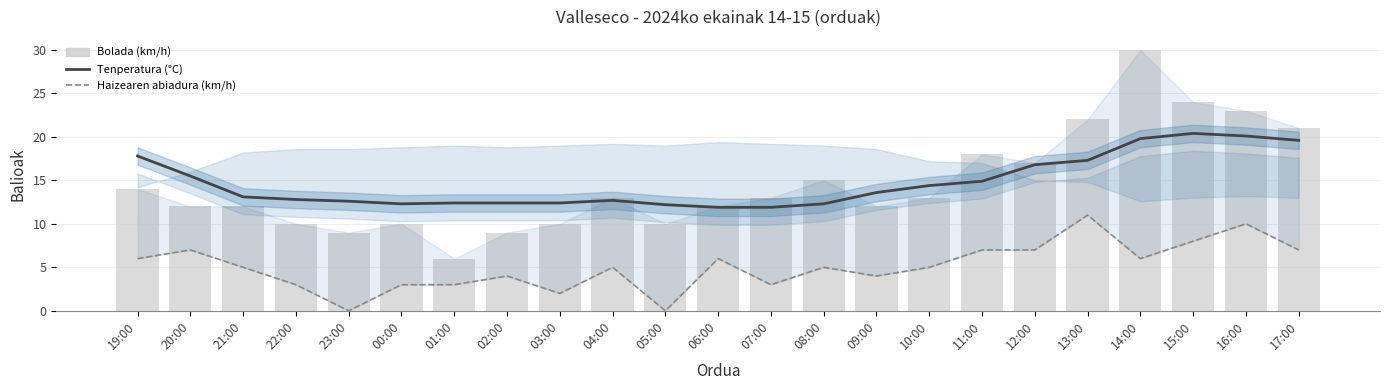

At 01:00, list the series in order from smallest to largest.

Haizearen abiadura (km/h), Bolada (km/h), Tenperatura (°C)